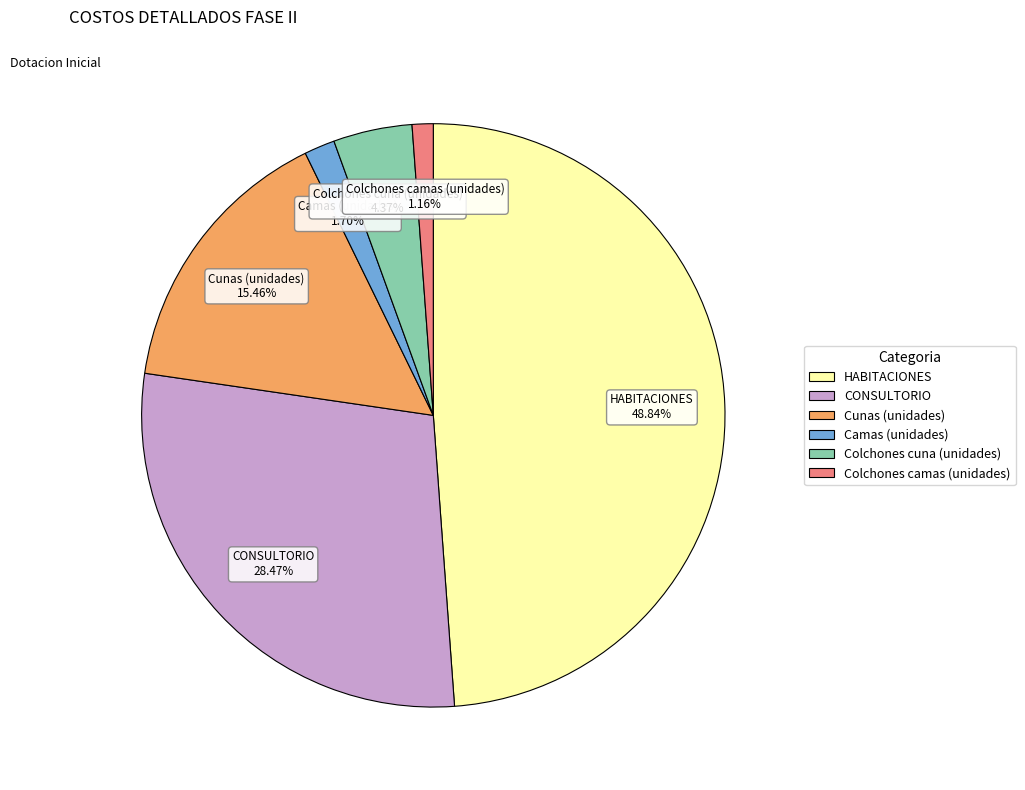

Rank the categories by value from highest to lowest.

HABITACIONES, CONSULTORIO, Cunas (unidades), Colchones cuna (unidades), Camas (unidades), Colchones camas (unidades)